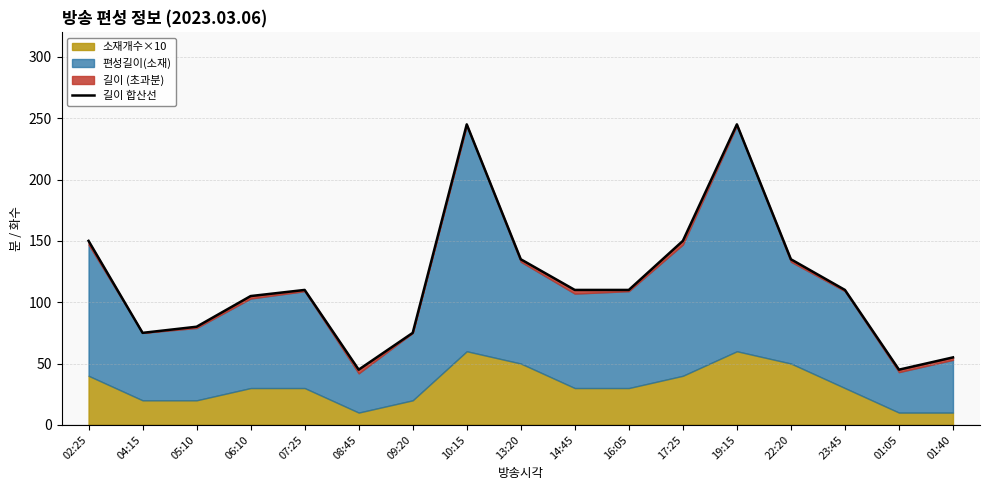

What is the maximum value shown in the chart?

245